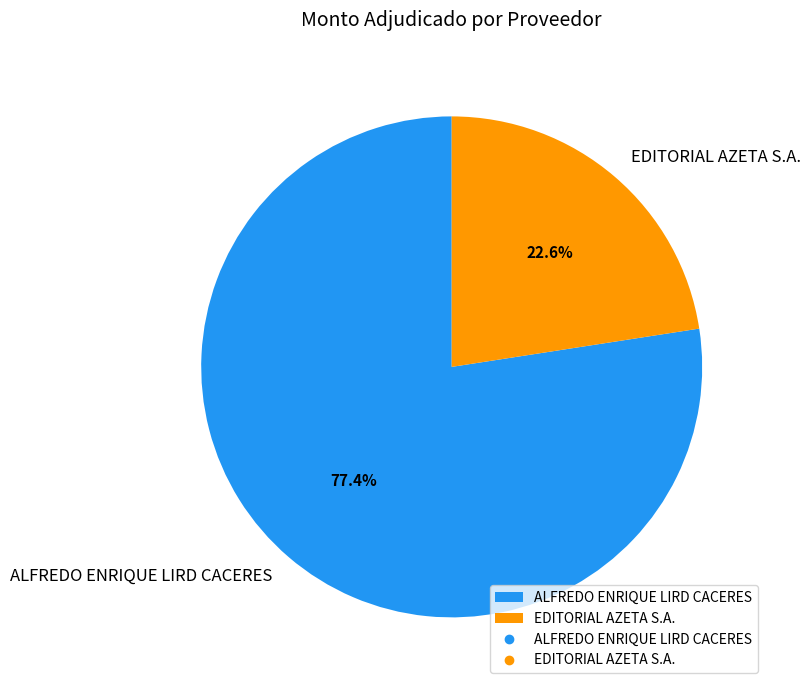

Is there any slice that represents more than half of the pie?

Yes